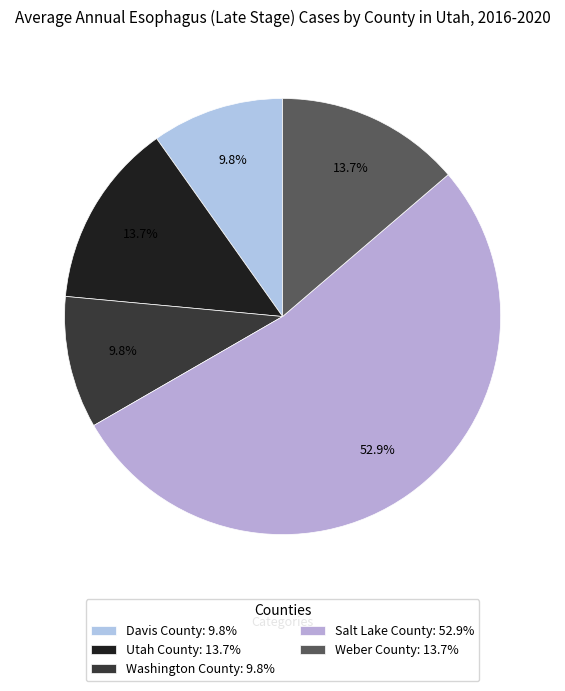

How many segments does this pie chart have?

5